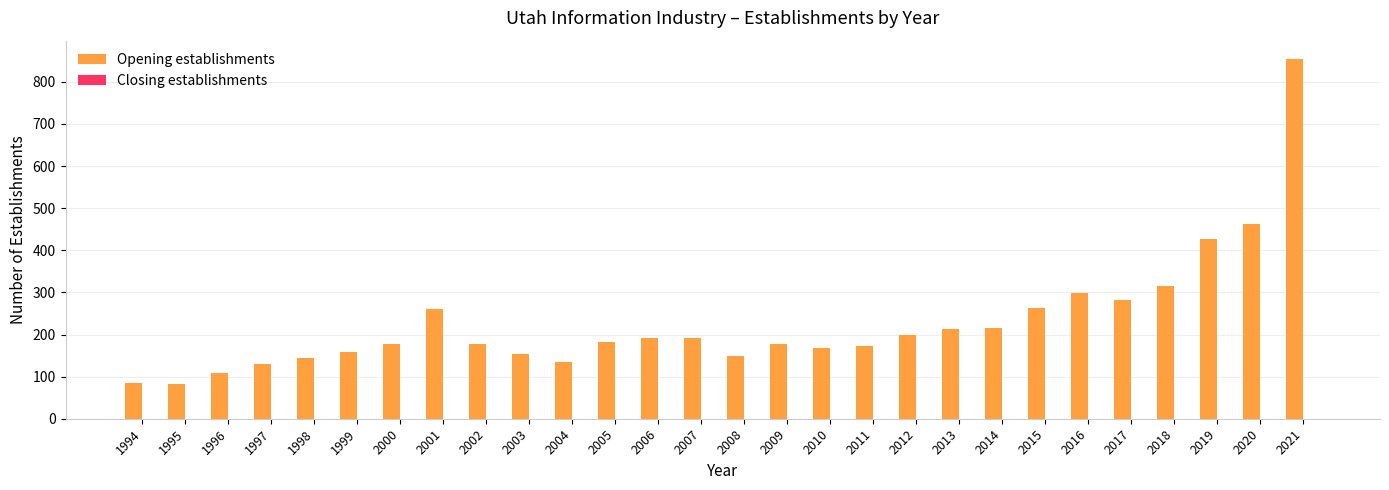

What is the value of the 11th bar from the left?

135